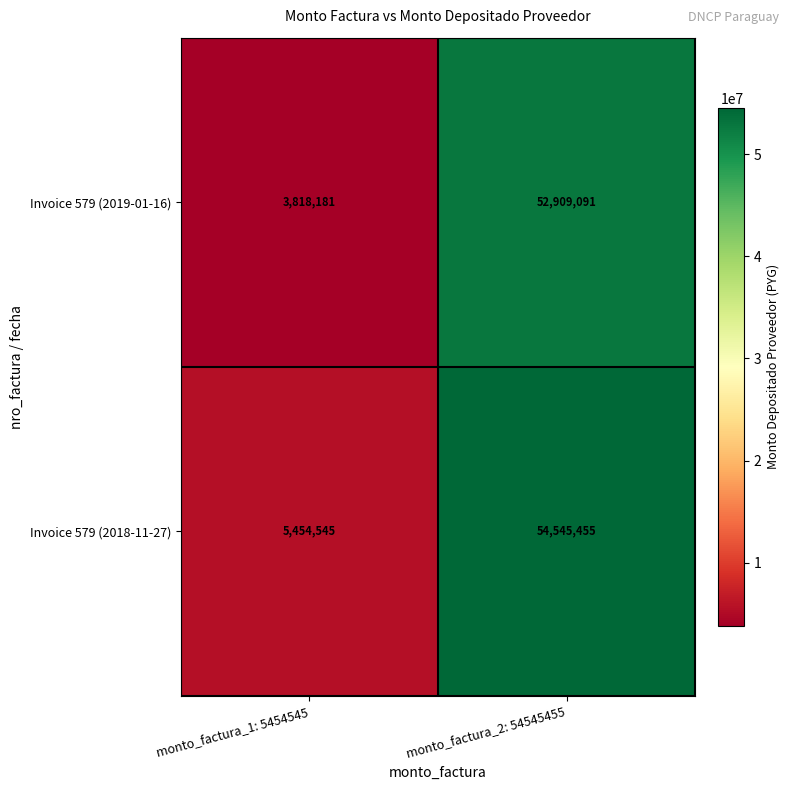

What is the maximum value shown in the chart?

54545455